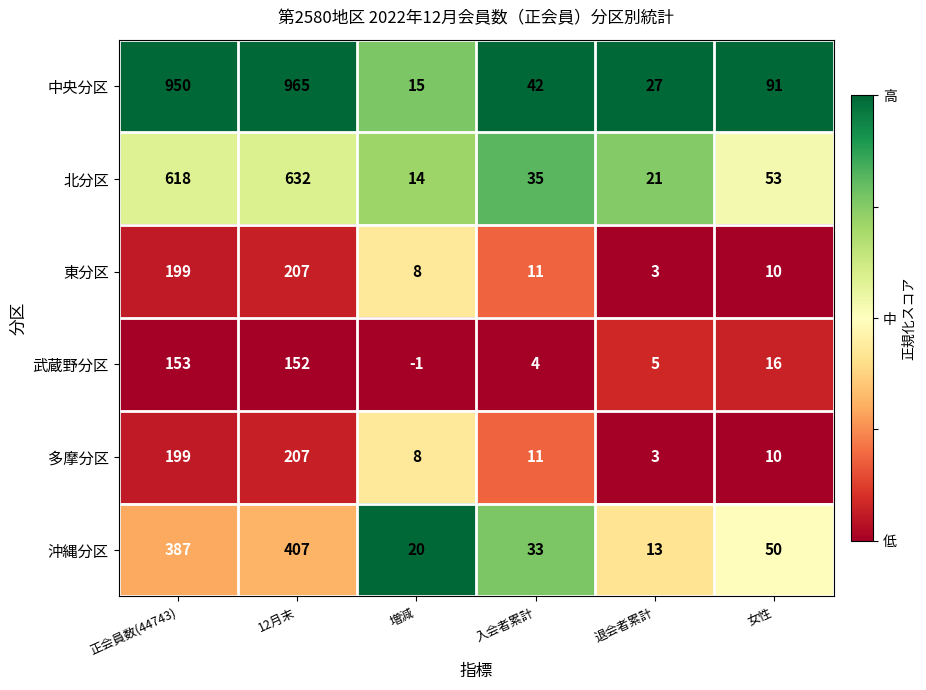

The 沖縄分区 series shows 50 at 女性. True or false?

True